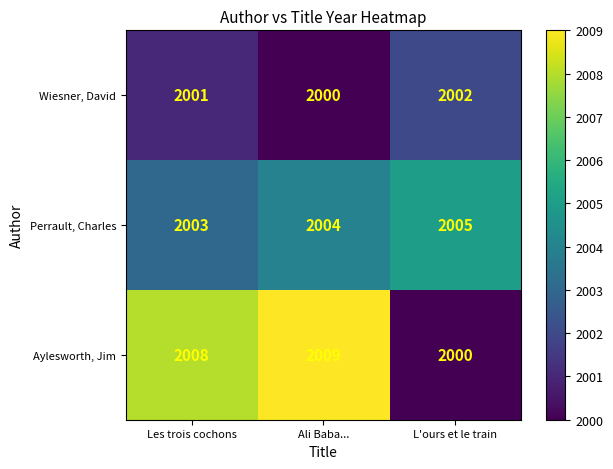

Where is Perrault, Charles nearest to the value 2004?

Ali Baba...